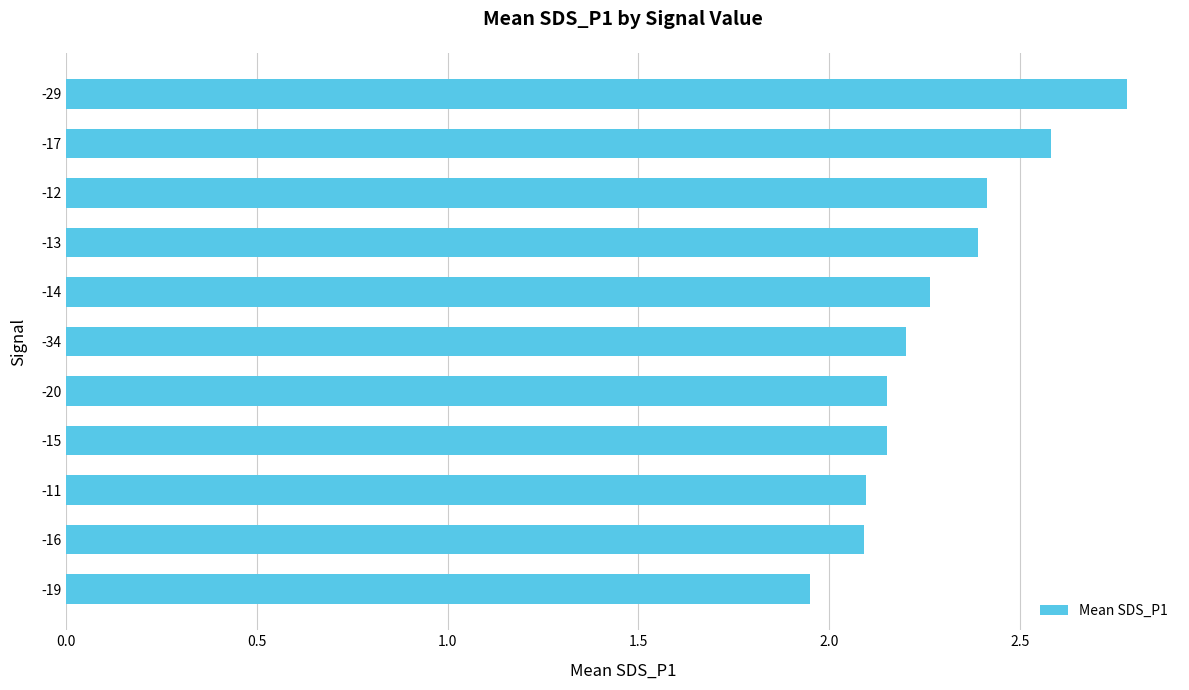

What is the ratio of the value at -15 to the value at -34?

1.0